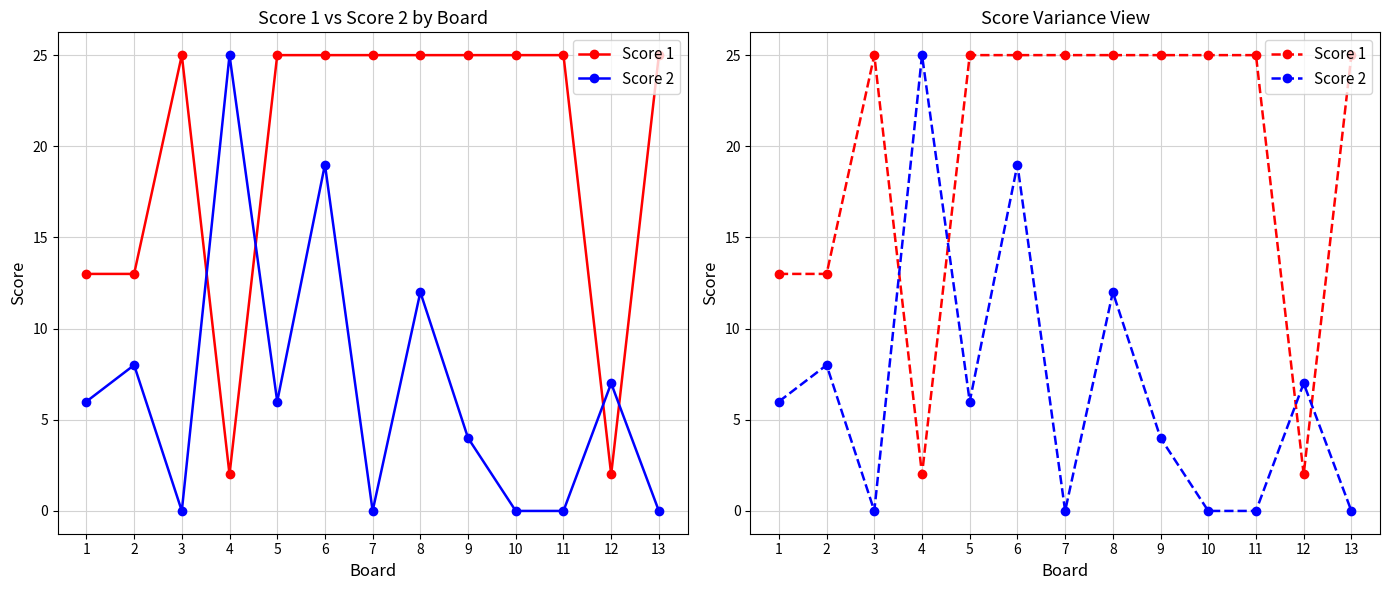

List the series in order of their peak value, highest first.

Score 1, Score 2